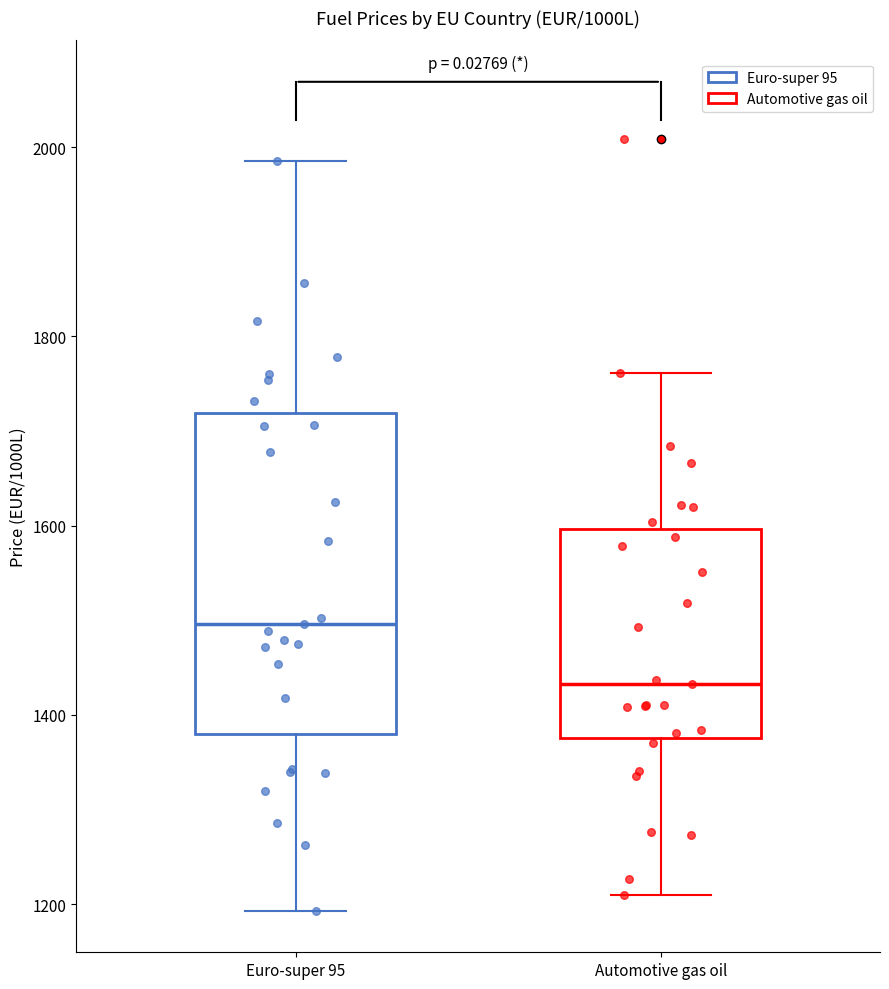

Reading left to right, read every box against the y-axis: the position of its median line, the range the box covers, and the ends of its whiskers. The values are not printed on the chart, so give them approximately, as read against the axis.

Euro-super 95: median 1500, box 1380 to 1720, whiskers 1200 to 1980
Automotive gas oil: median 1440, box 1380 to 1600, whiskers 1220 to 1760